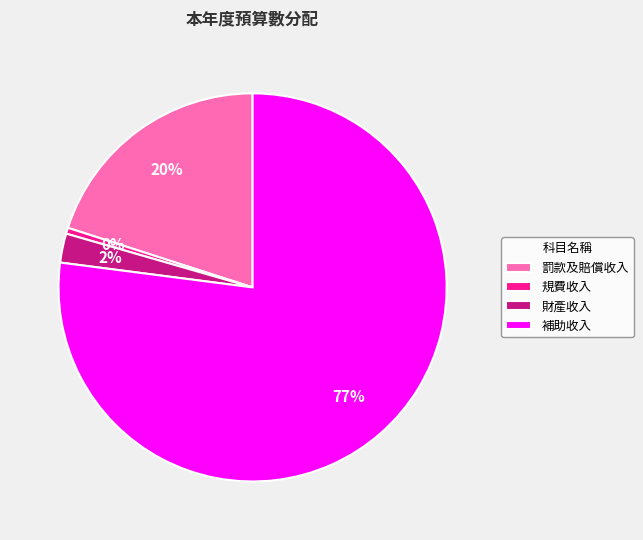

Is there any slice that represents more than half of the pie?

Yes